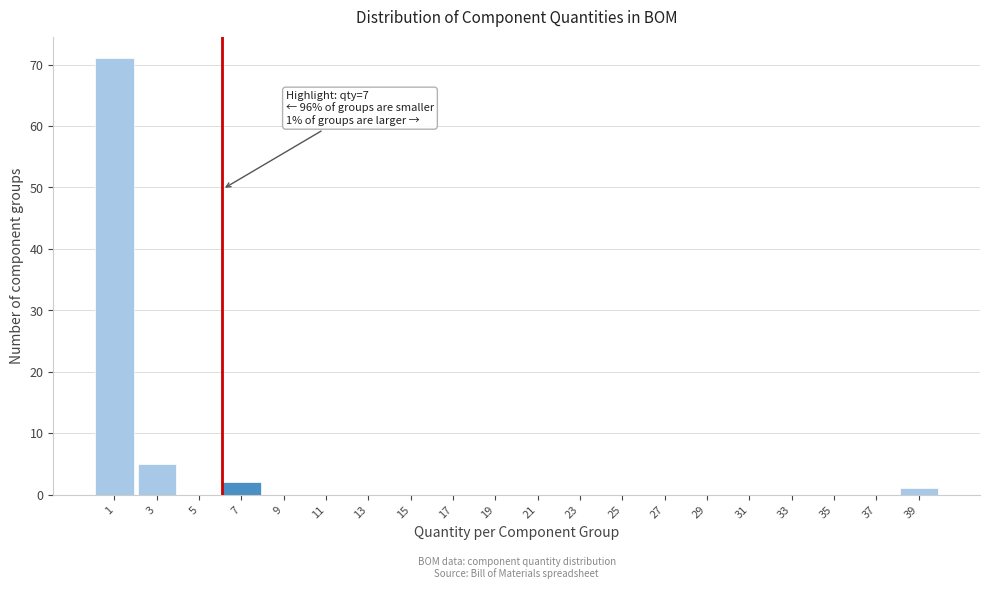

Reading left to right, transcribe all the data shown in this chart.

1=71	3=5	5=0	7=2	9=0	11=0	13=0	15=0	17=0	19=0	21=0	23=0	25=0	27=0	29=0	31=0	33=0	35=0	37=0	39=1